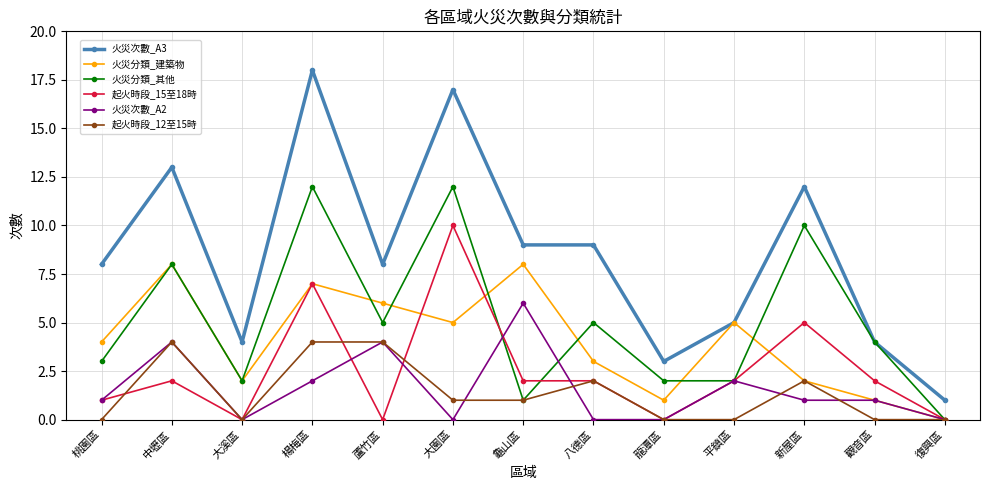

What is the sum of the 火災分類_其他 values at 八德區 and 大溪區?

7